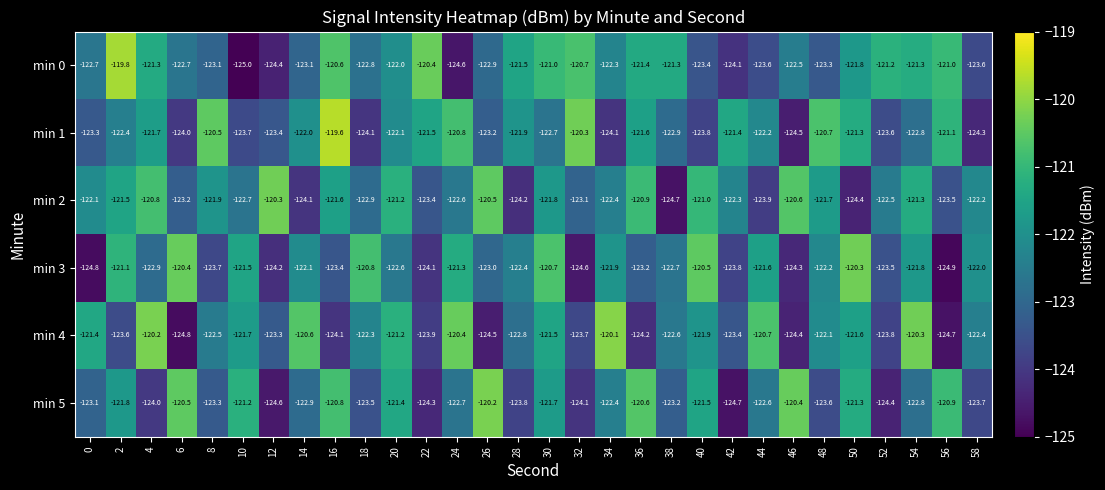

The min 0 series shows -195.9 at 12. True or false?

False